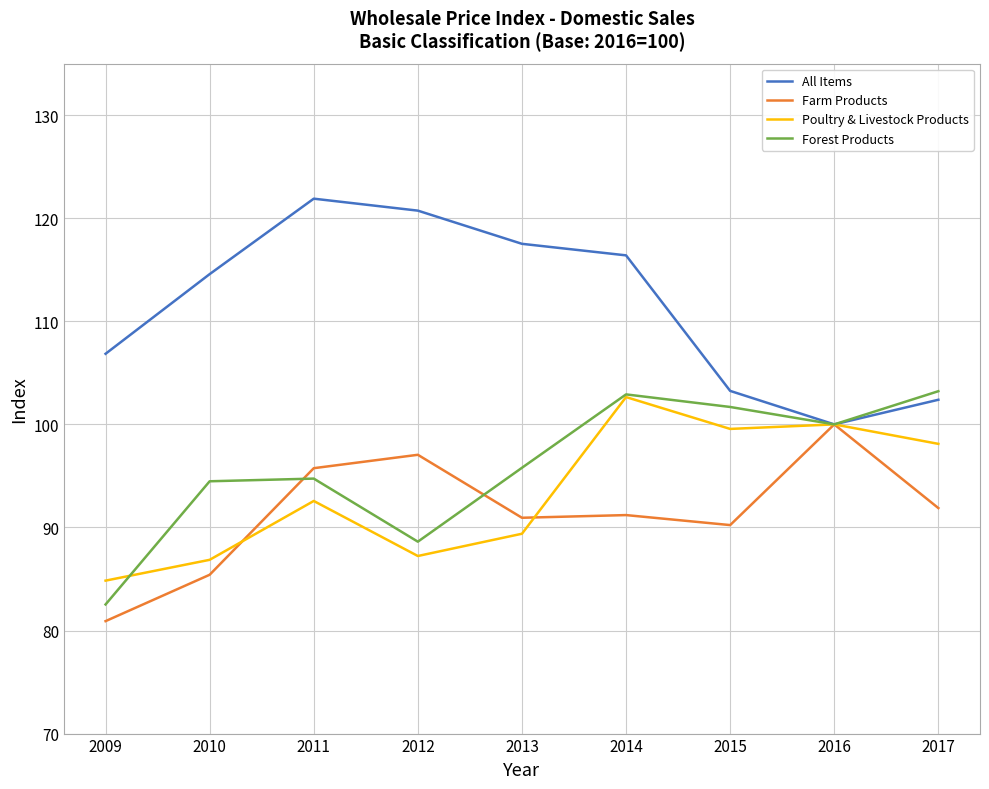

Where is the first local minimum for All Items?

2016